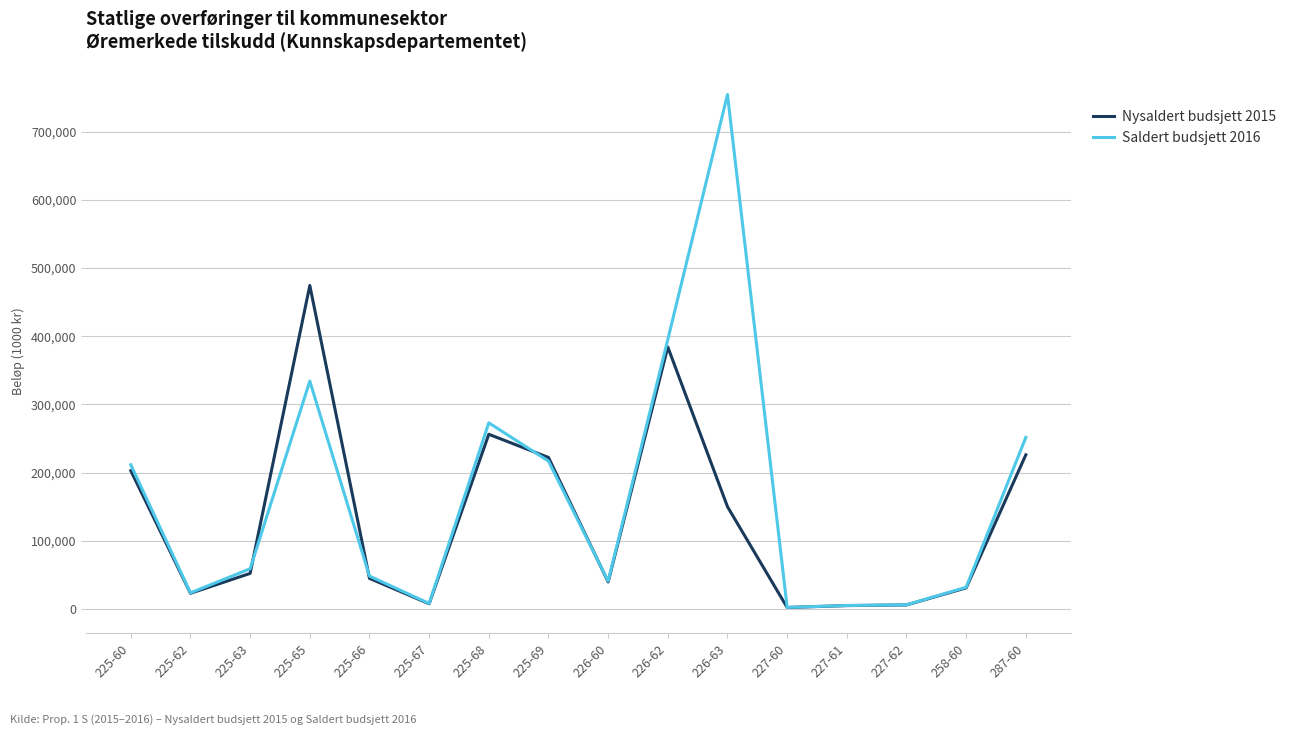

Which series has the widest spread of values?

Saldert budsjett 2016